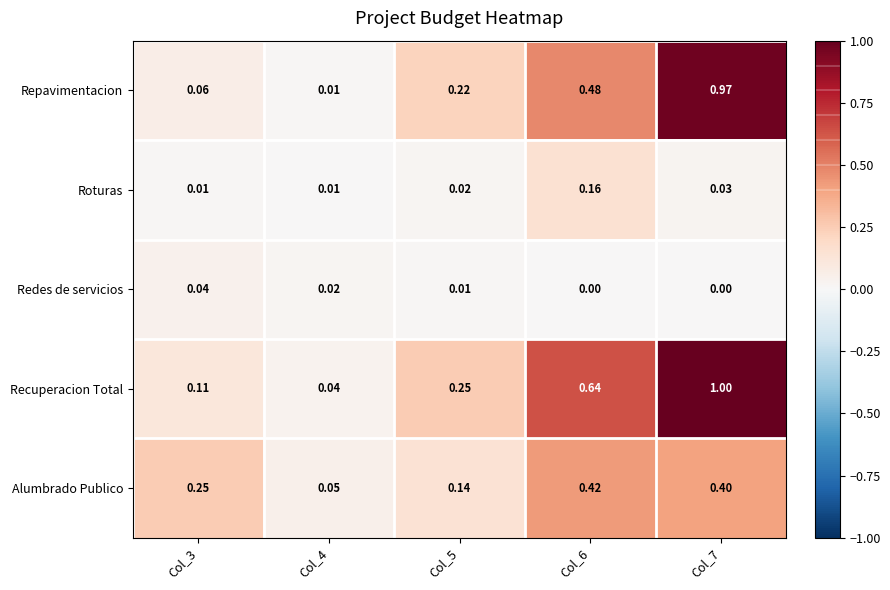

At Col_3, list the series in order from largest to smallest.

Alumbrado Publico, Recuperacion Total, Repavimentacion, Redes de servicios, Roturas